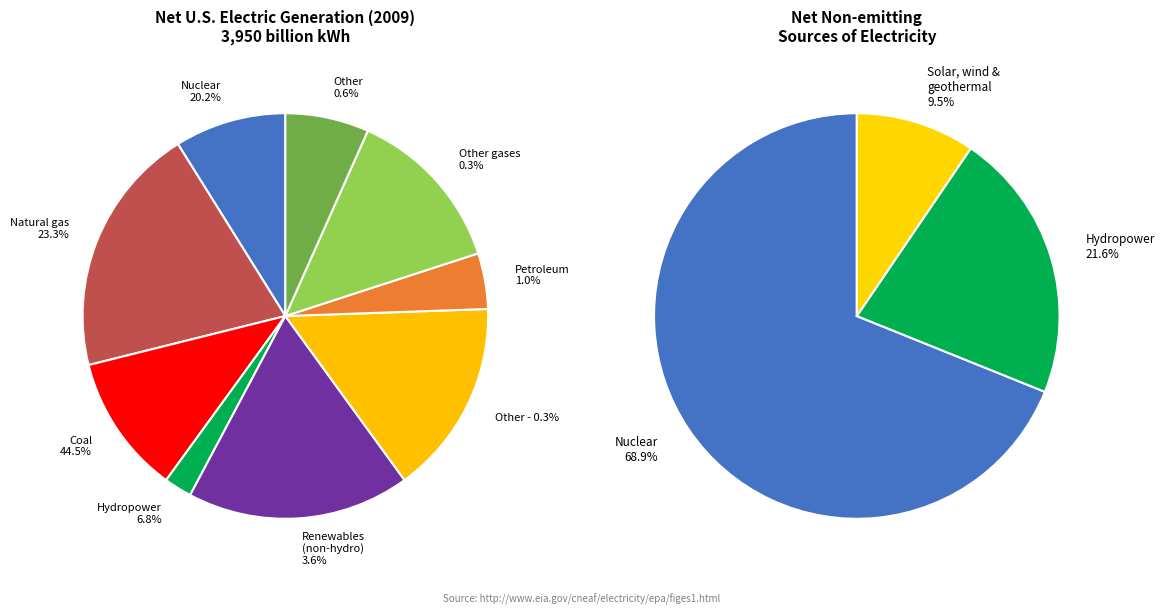

To the nearest percent, what is the difference between the 3 and 2 slice percentages?

13%